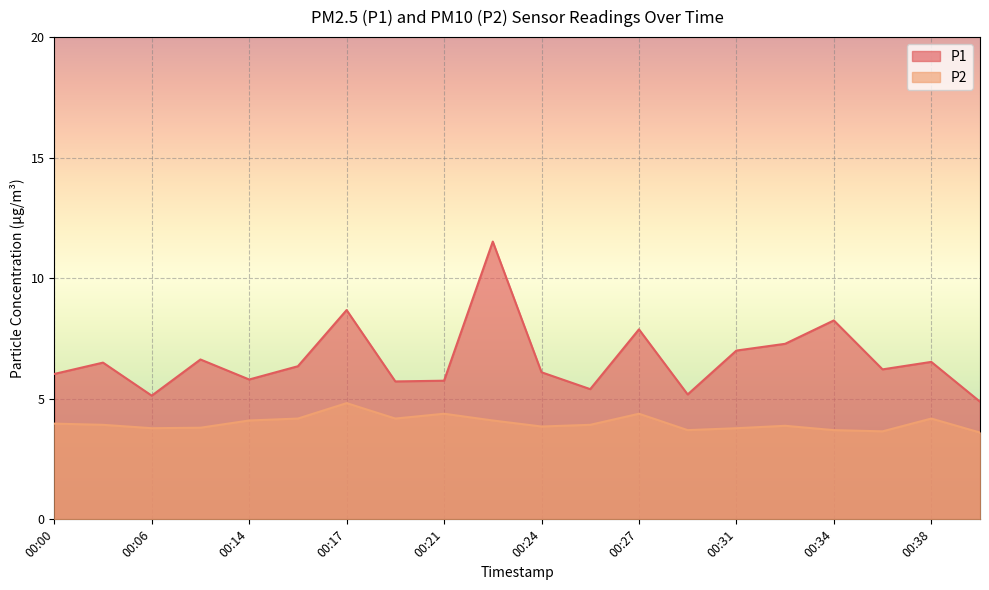

What is the difference between the second highest and minimum values in the P1 series?

3.8